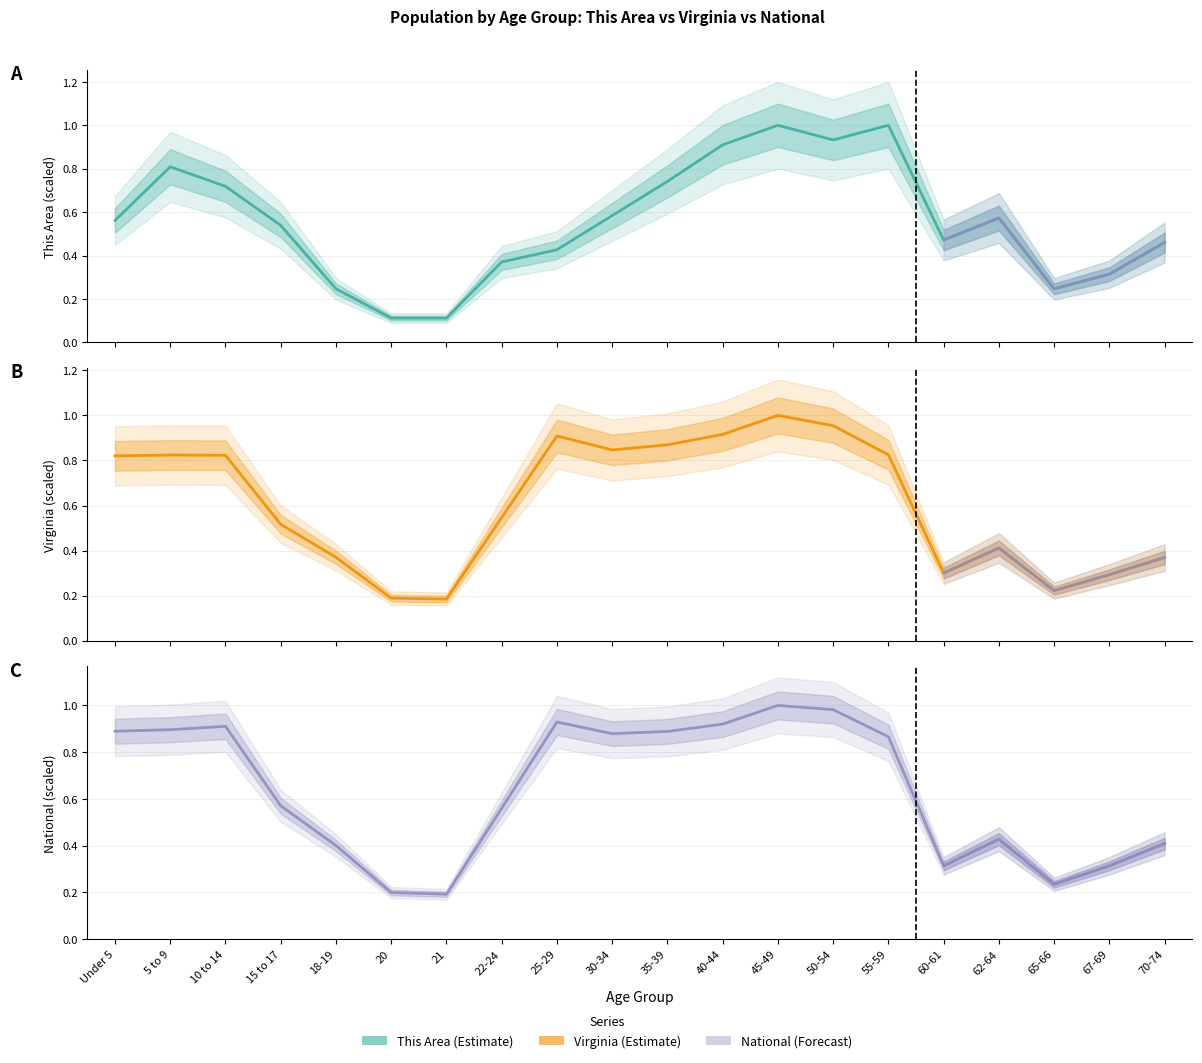

What is the difference between the maximum and minimum values in the National series?

0.8